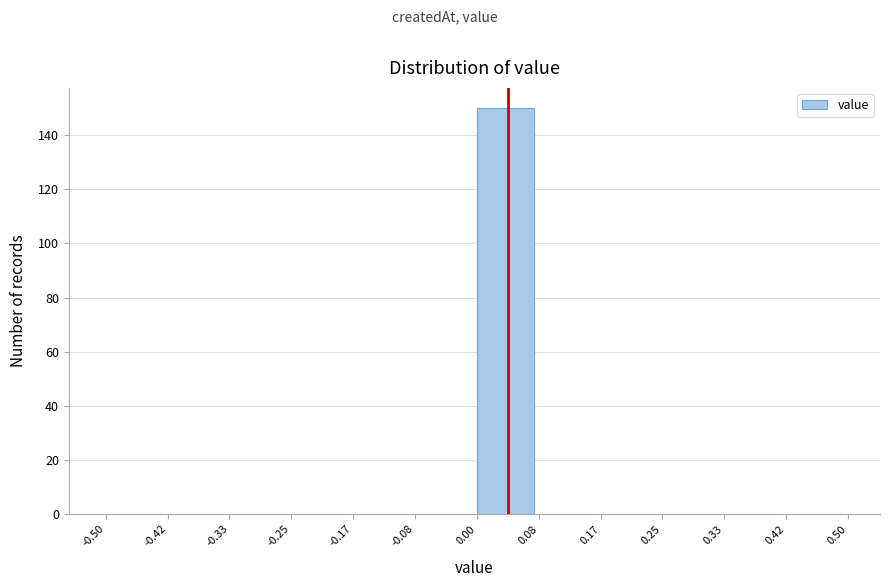

How tall is the bar that spans 0.00 to 0.08 on the x-axis? The values are not printed on the chart, so give them approximately, as read against the axis.

150